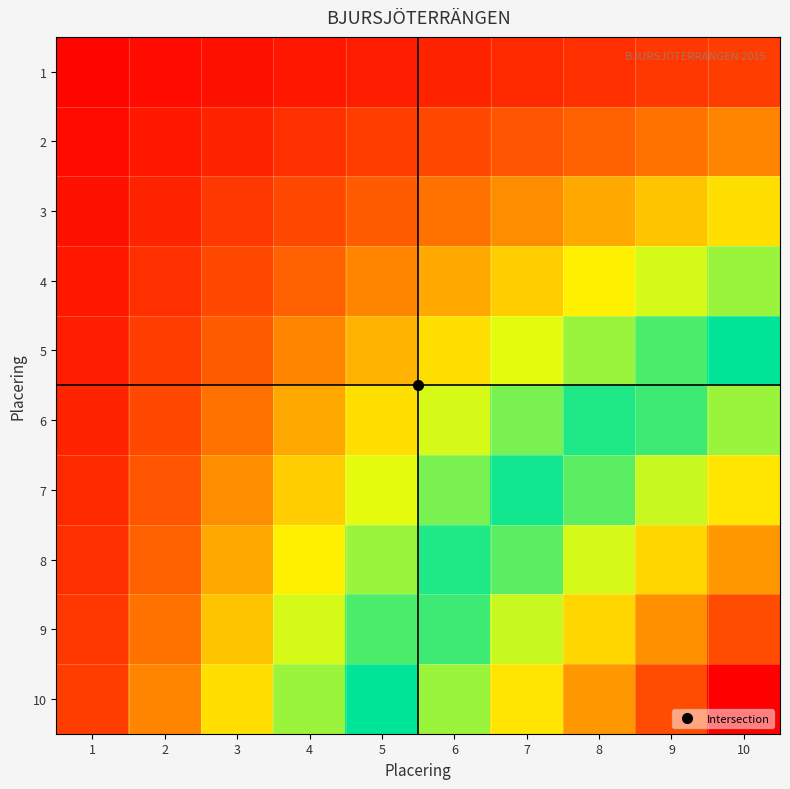

Between 8 and 4, which is larger?

8